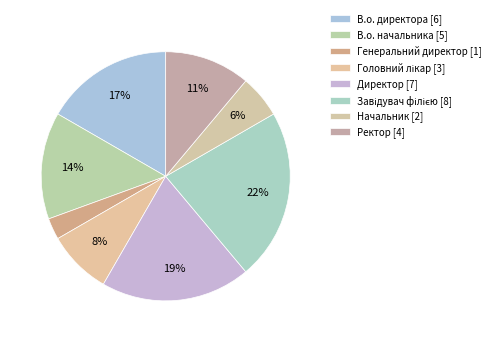

Is В.о. директора the majority of the pie?

No